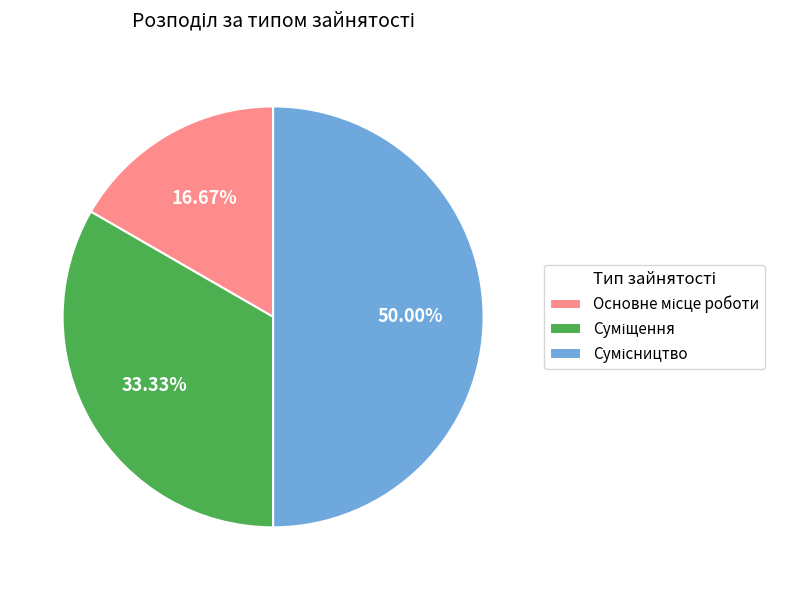

Which slice is the largest?

Сумісництво